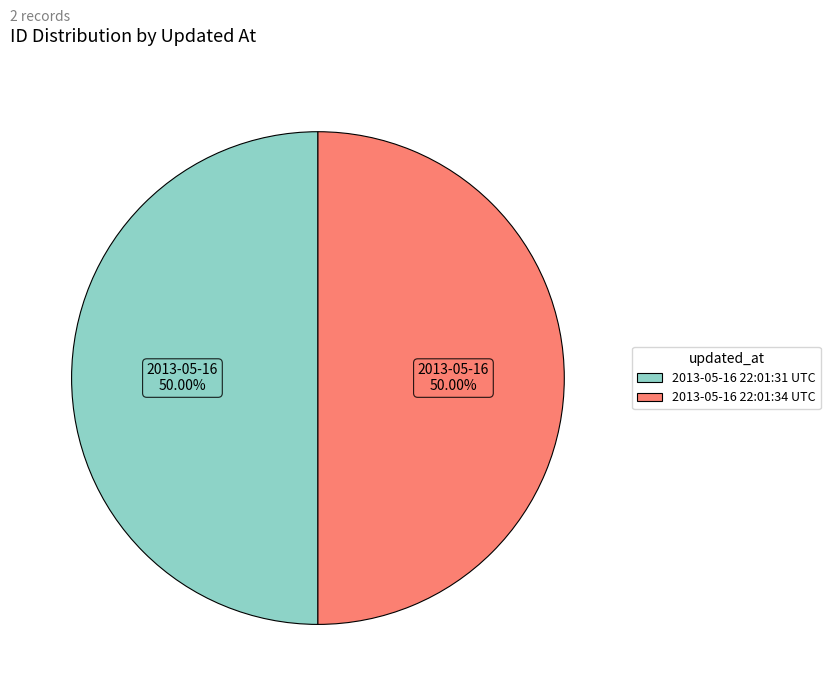

Count the number of slices in the pie.

2